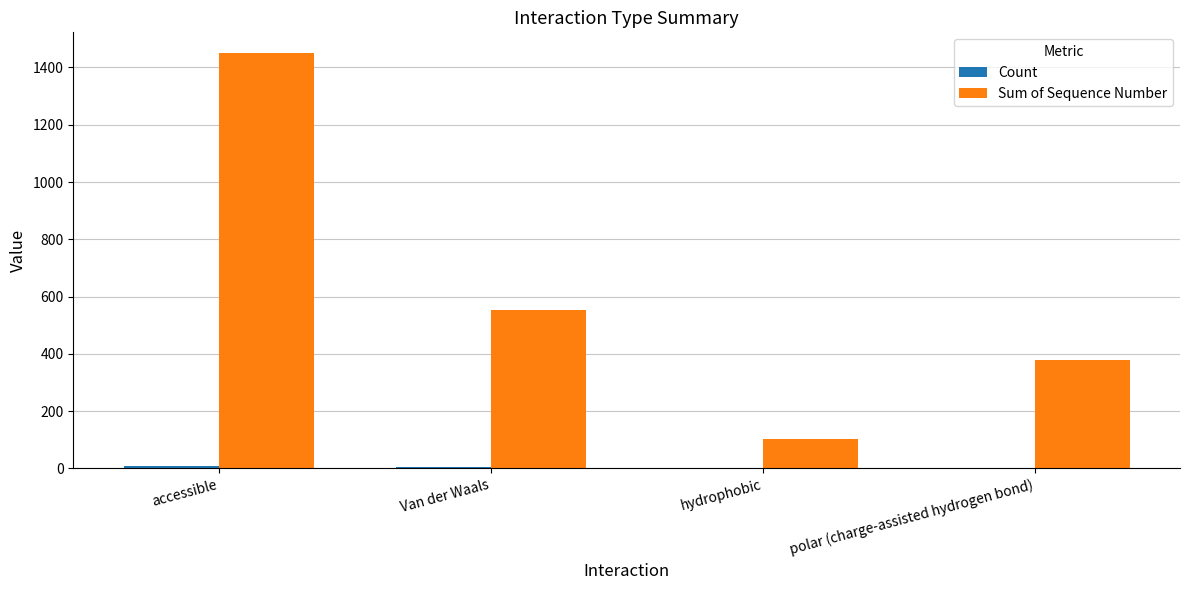

True or false: Sum of Sequence Number has a value of 1450 at accessible.

True